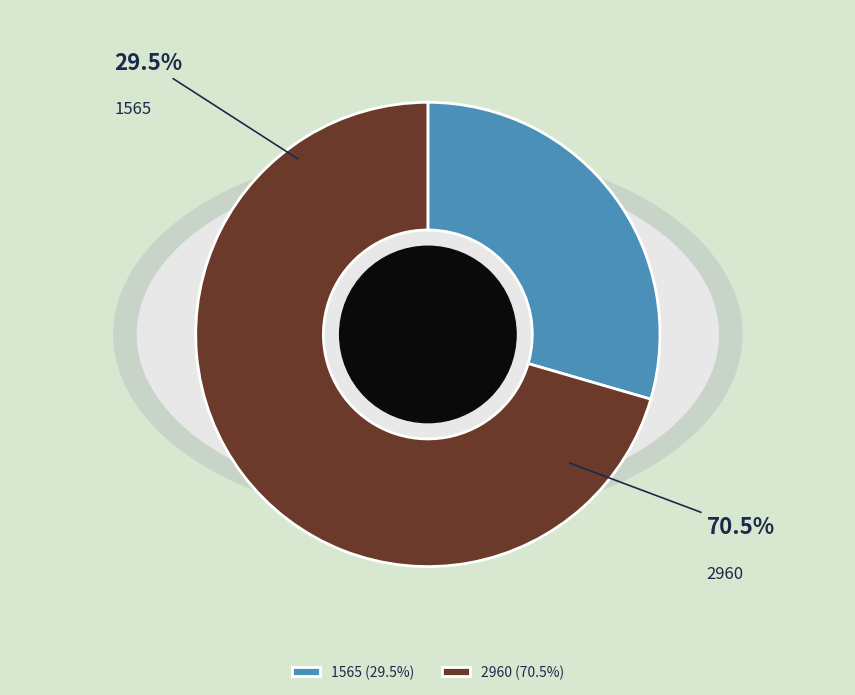

What is the majority slice?

2960